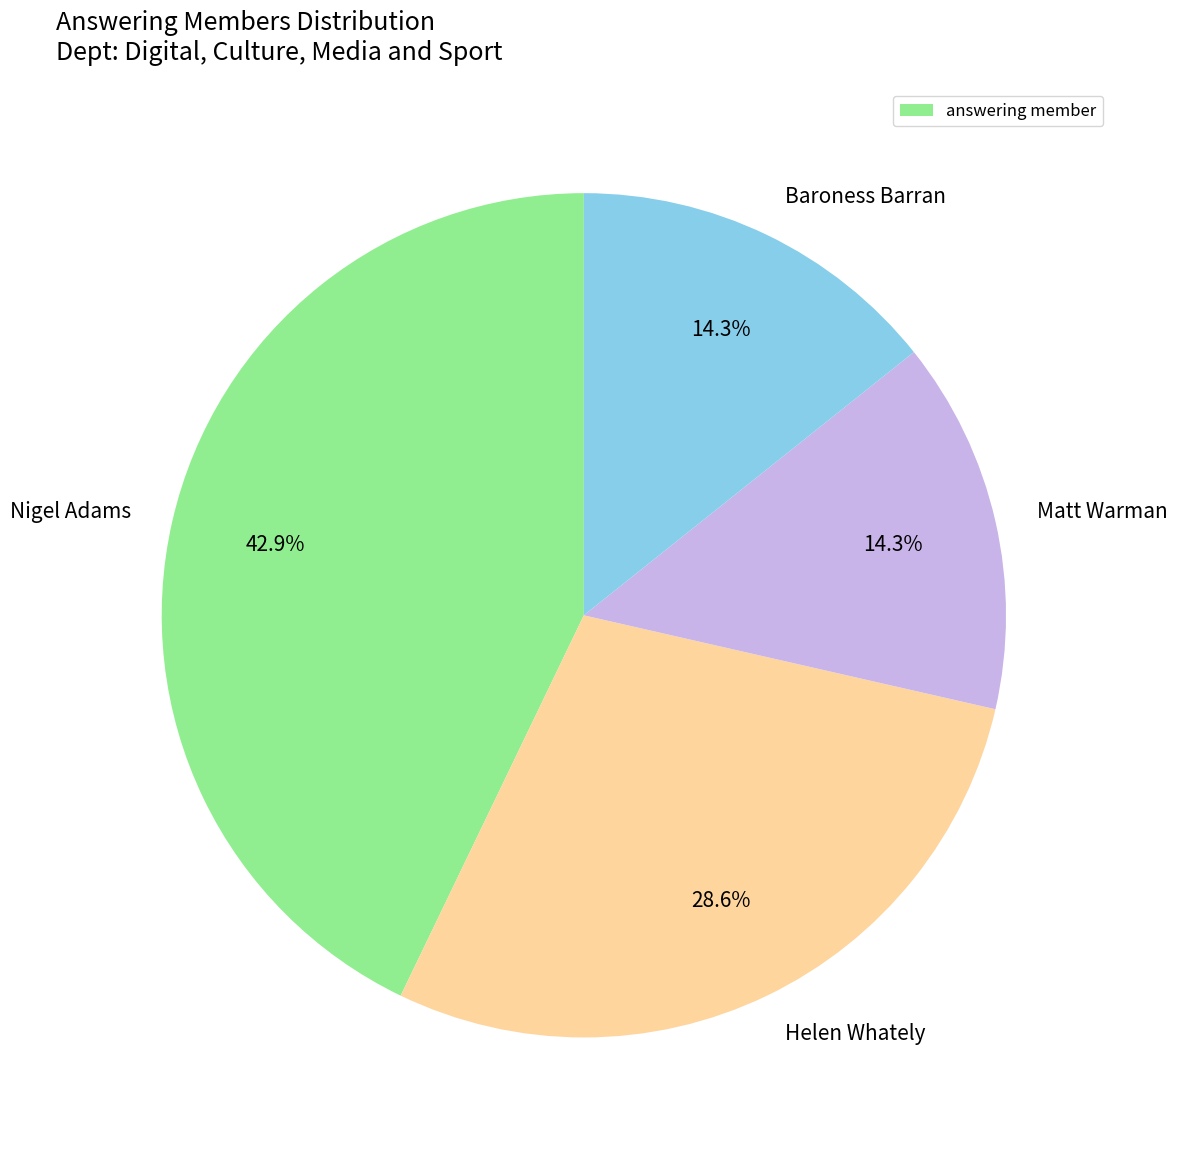

What is the ratio of the value at Matt Warman to the value at Helen Whately?

0.5